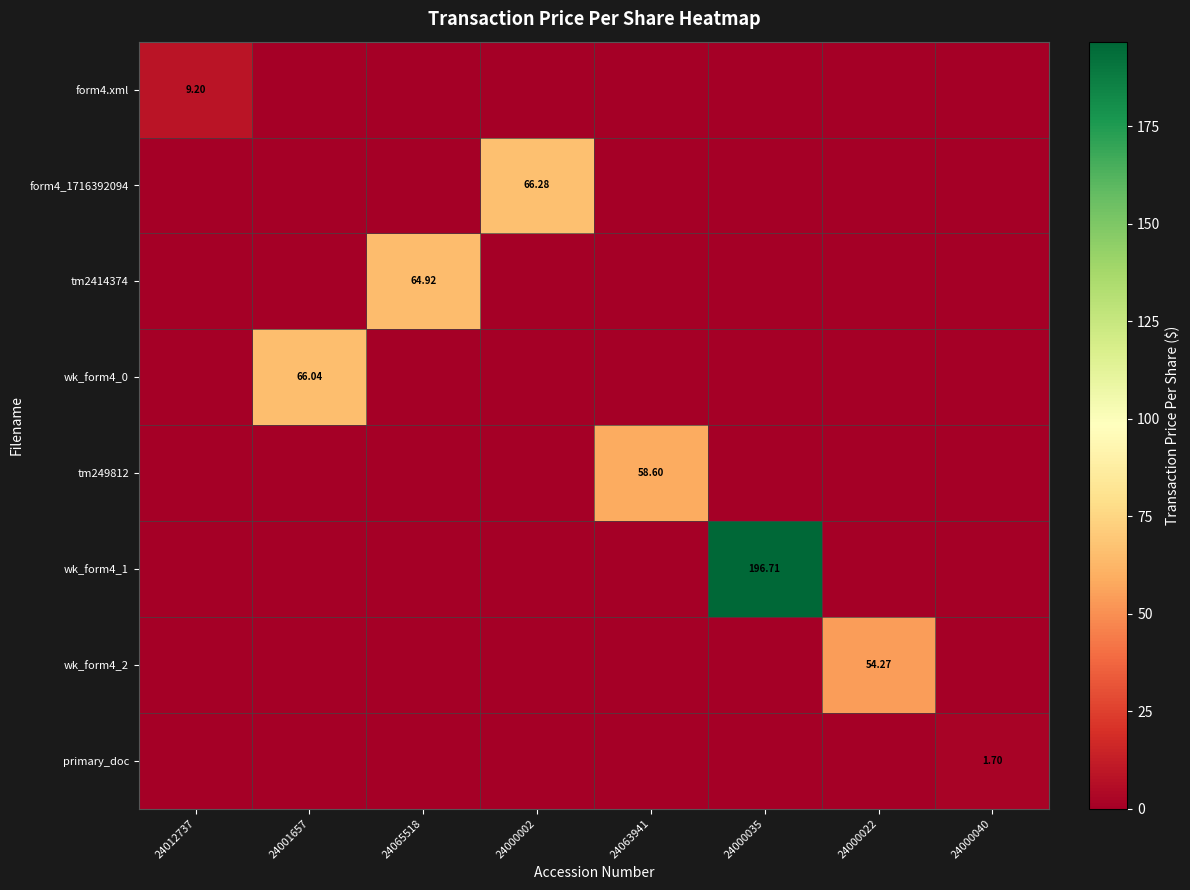

Is the value of wk_form4_0 at 24001657 greater than the value of tm249812 at 24063941?

Yes